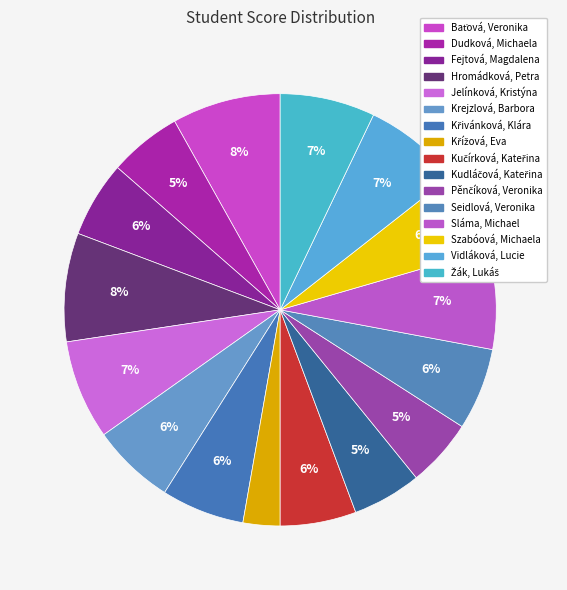

To the nearest percent, what percentage of the pie is Vidláková, Lucie?

7%